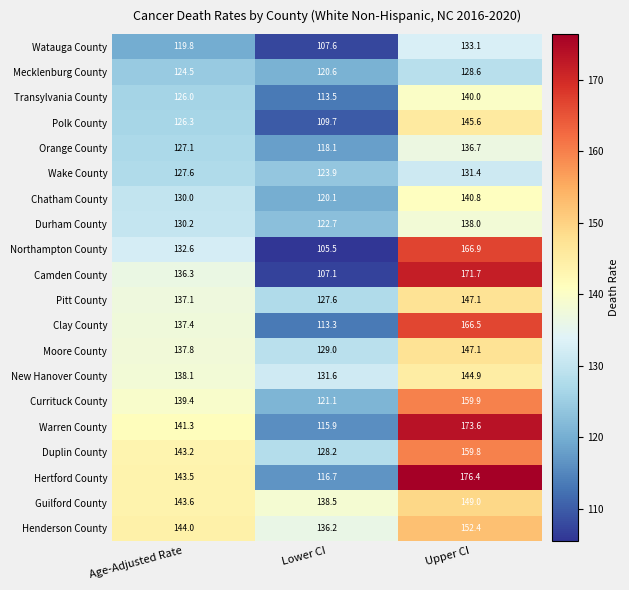

What is the difference between the second highest and minimum values in the Clay County series?

24.1